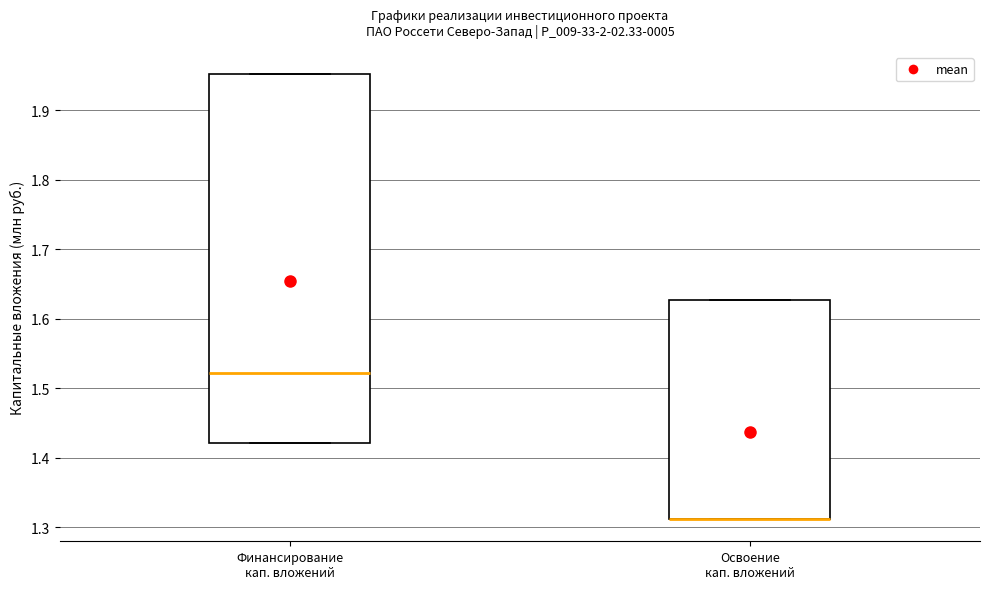

Reading left to right, transcribe this box plot: for each box, give where its median line is, the range the box spans, and where its two whiskers end, as read against the y-axis. The values are not printed on the chart, so give them approximately, as read against the axis.

Финансирование кап. вложений: median 1.52, box 1.42 to 1.95, whiskers 1.42 to 1.95
Освоение кап. вложений: median 1.31 (drawn on the box's lower edge), box 1.31 to 1.63, whiskers 1.31 to 1.63